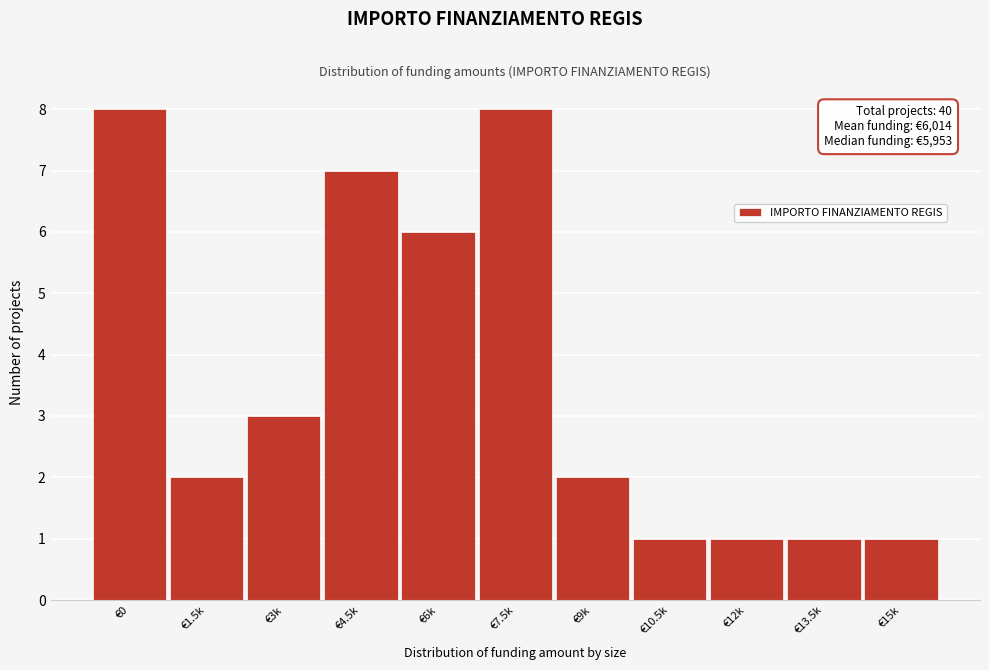

Reading right to left, list all the values displayed in this chart.

€15k=1	€13.5k=1	€12k=1	€10.5k=1	€9k=2	€7.5k=8	€6k=6	€4.5k=7	€3k=3	€1.5k=2	€0=8